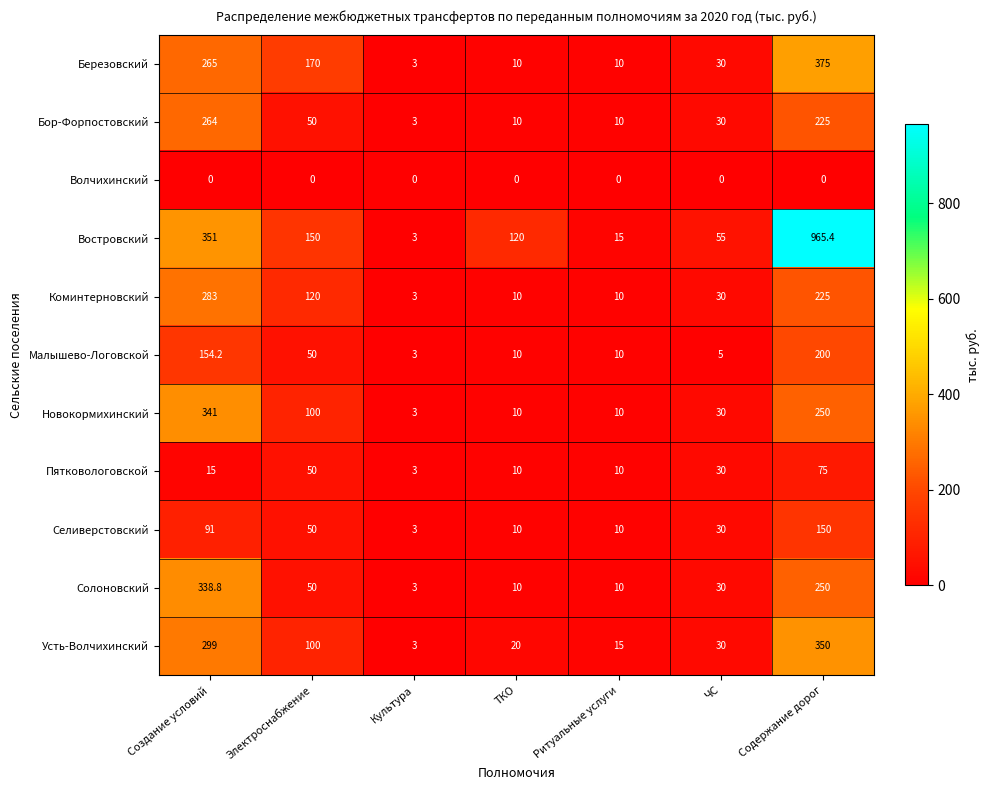

Is it true that Селиверстовский equals 17.5 at ЧС?

False